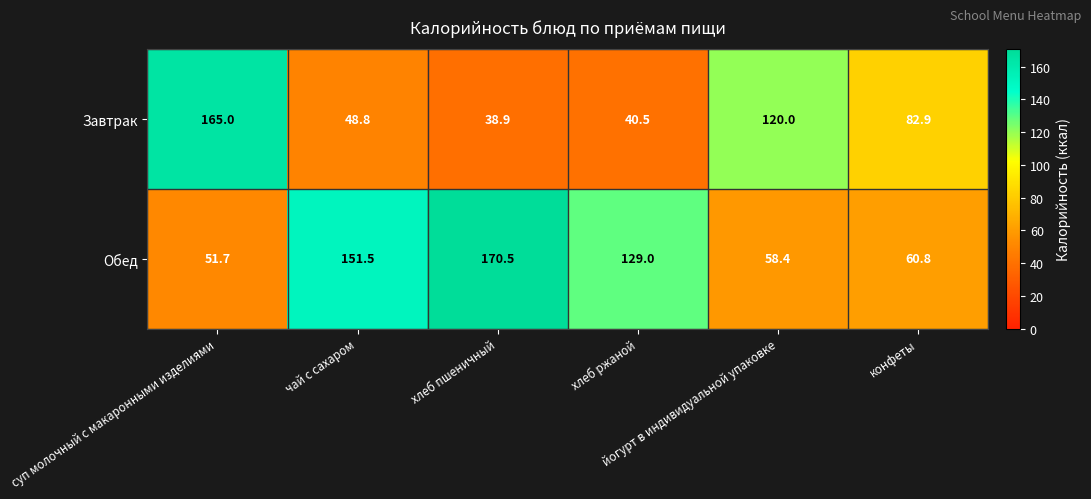

List the series in order of their peak value, highest first.

Обед, Завтрак